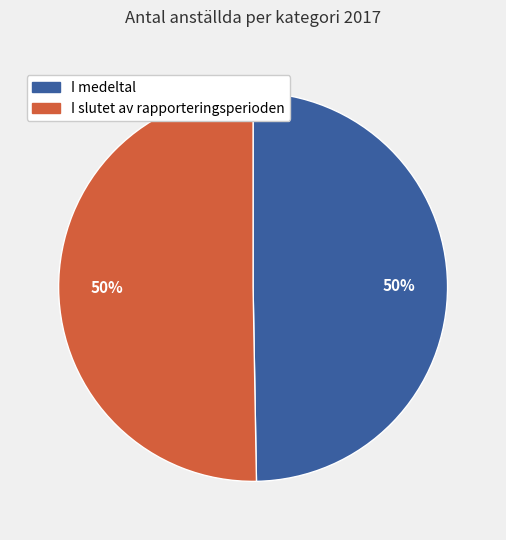

What is the ratio of the value at I slutet av rapporteringsperioden to the value at I medeltal?

1.0